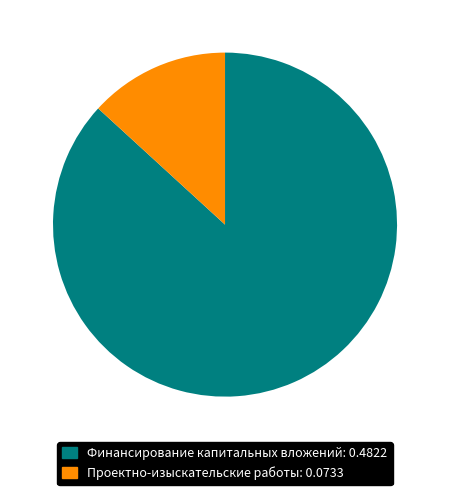

Is there any slice that represents more than half of the pie?

Yes